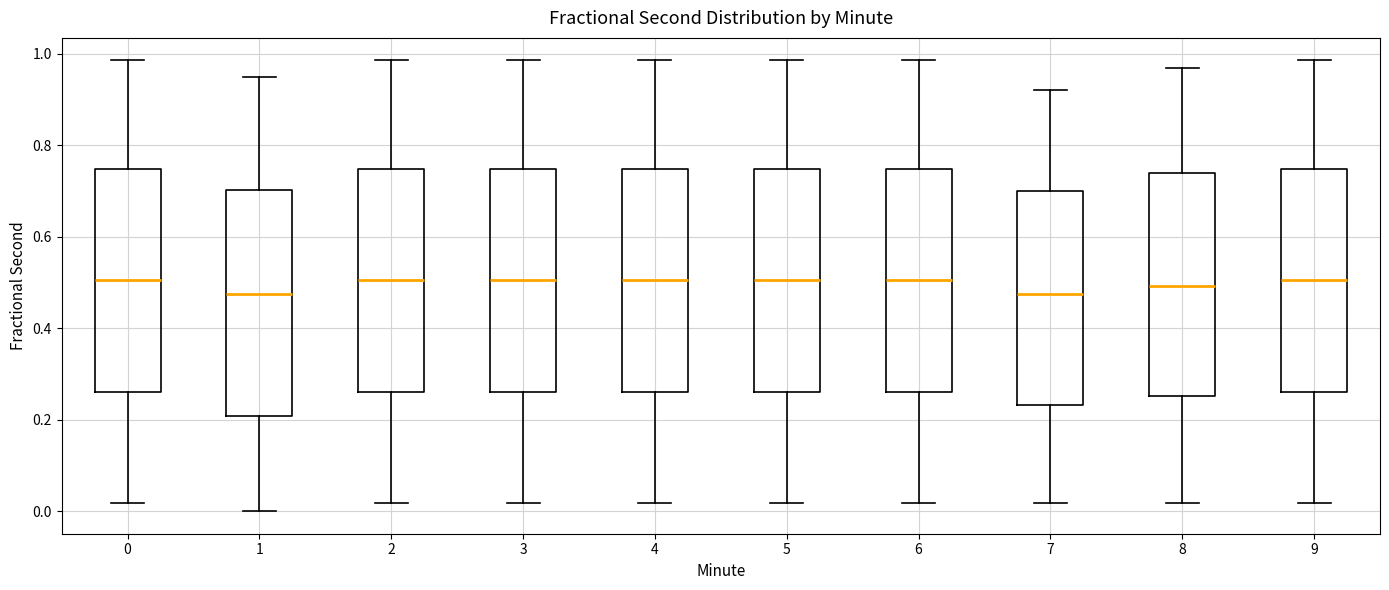

Where does the lower whisker of the box at x = 1 end on the y-axis? The values are not printed on the chart, so give them approximately, as read against the axis.

0.00